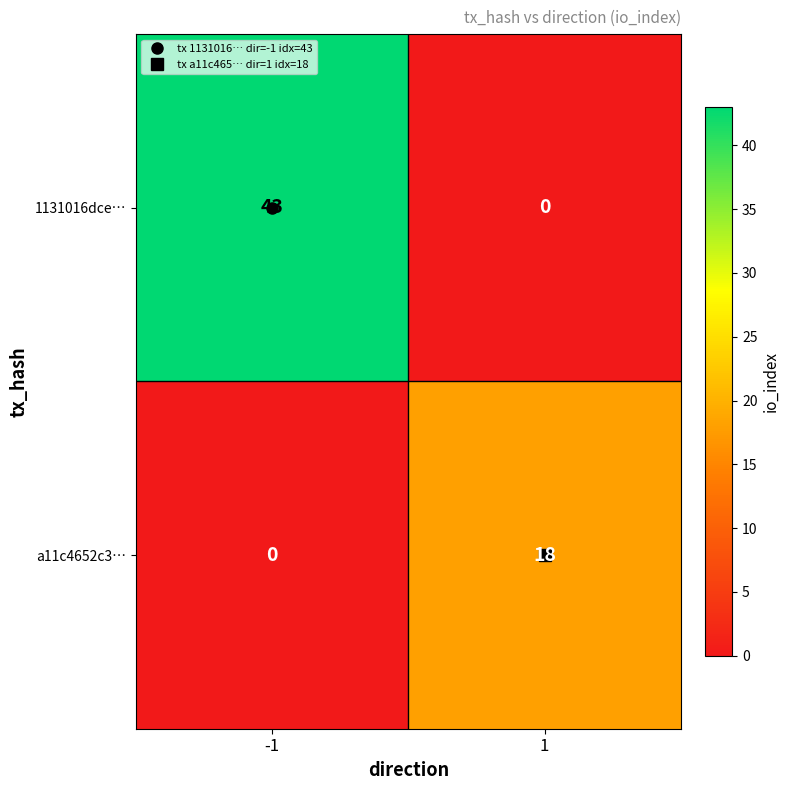

The 1131016dce… series shows 43 at -1. True or false?

True